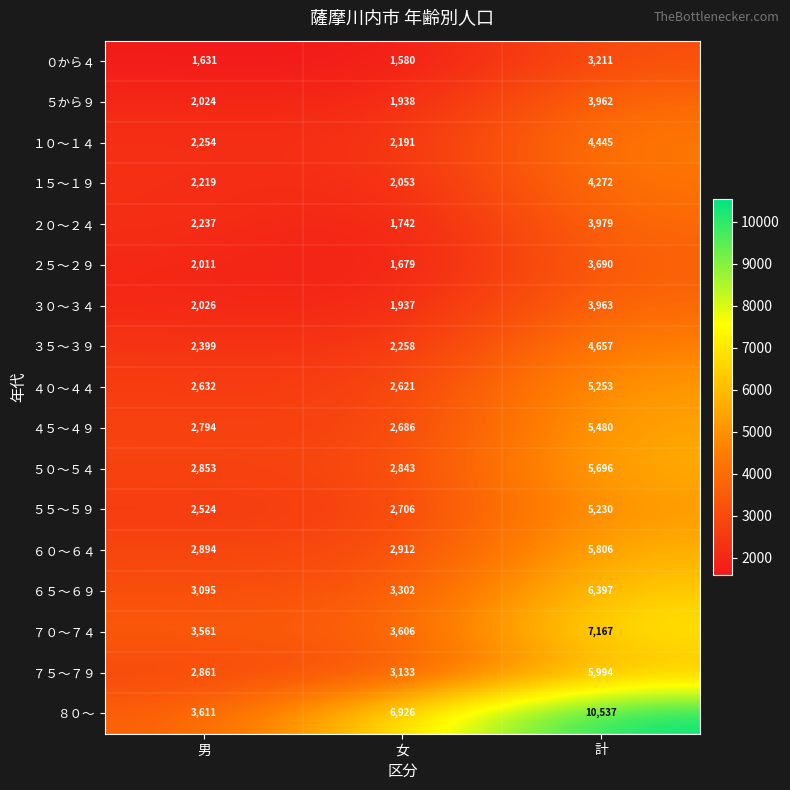

What value does the ６５～６９ series have at 男, to the nearest 50?

3100